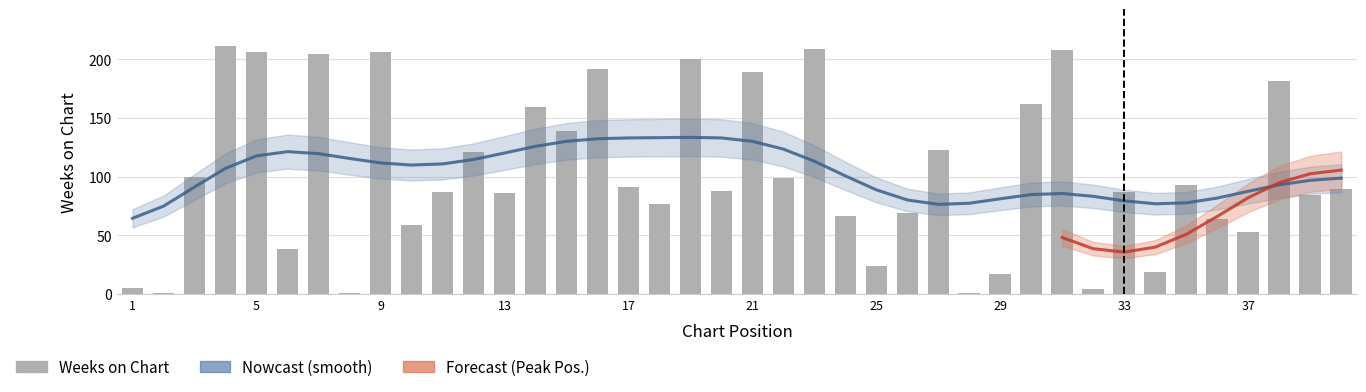

Where is the data nearest to the value 106?

3